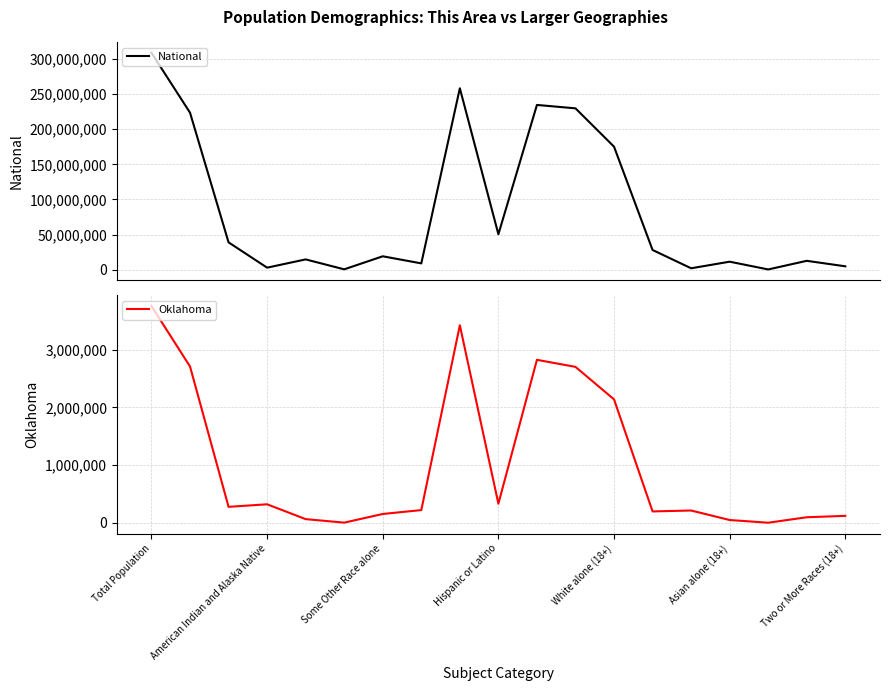

At which label does Oklahoma first exceed 221321?

Total Population